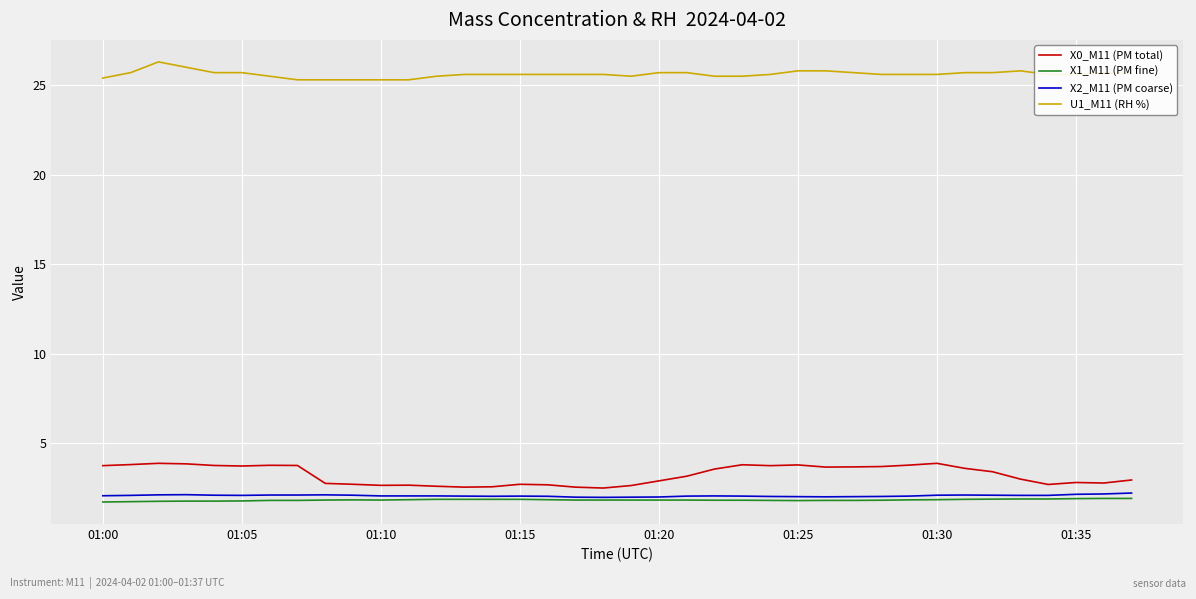

Which series has the largest total across all categories?

U1_M11 (RH %)